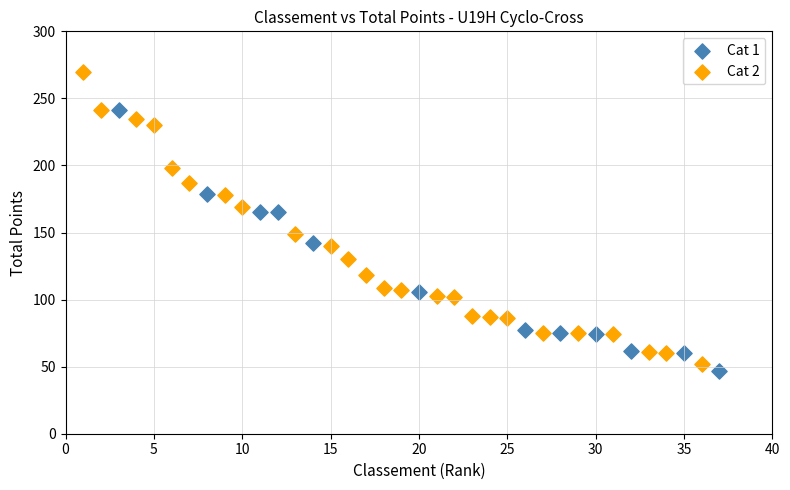

Which series reaches the maximum Y coordinate?

Cat 2